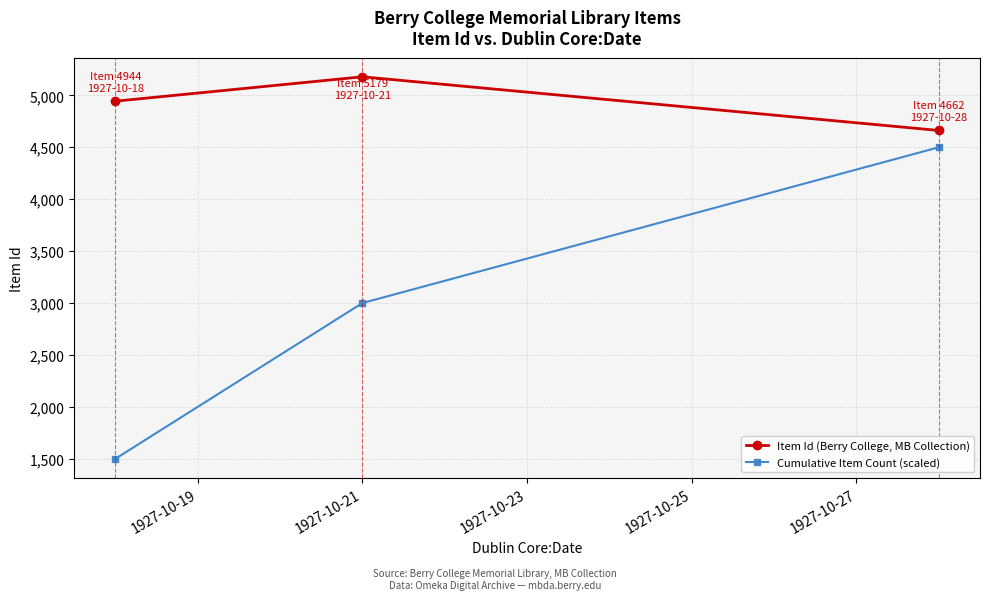

What are all the series names shown in the legend?

Item Id (Berry College, MB Collection), Cumulative Item Count (scaled)